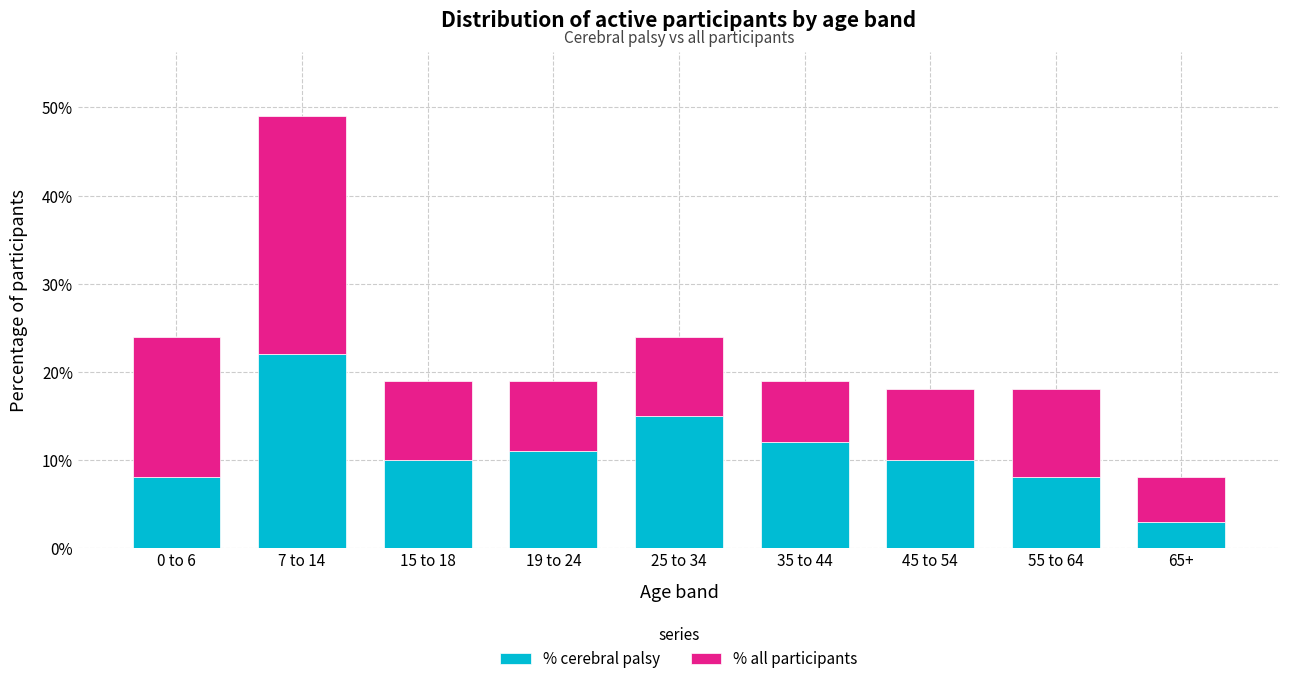

Read the % cerebral palsy value at 15 to 18.

0.1